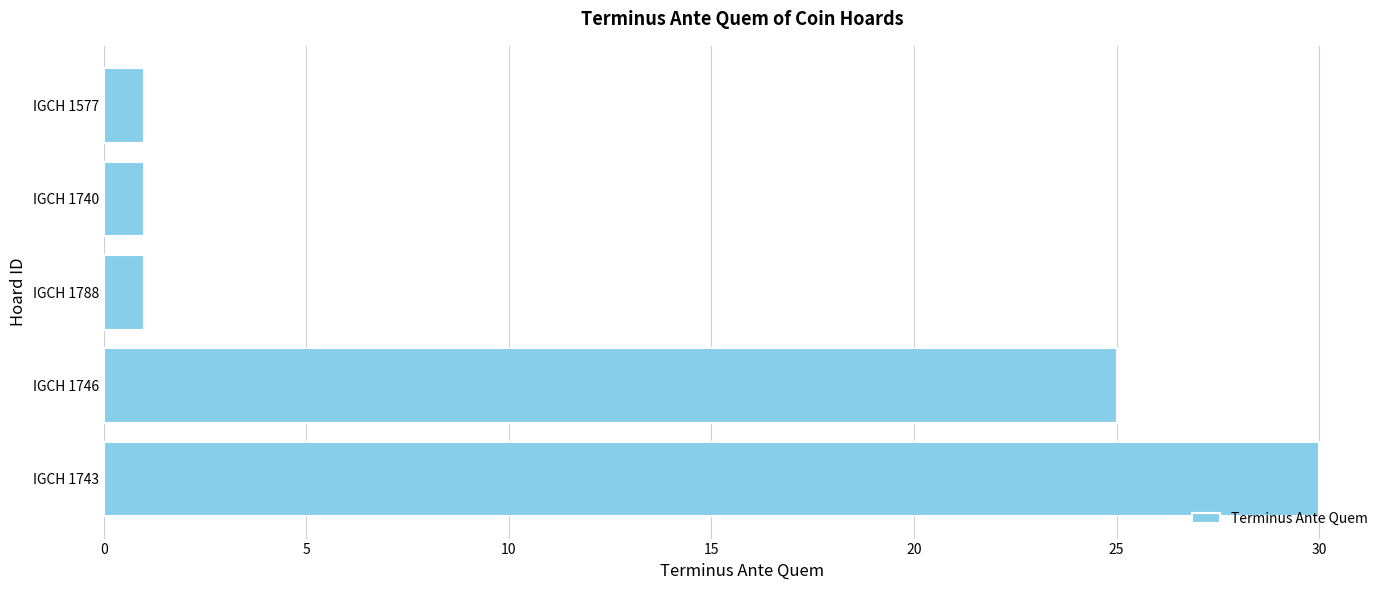

The value at IGCH 1746 is 39. True or false?

False